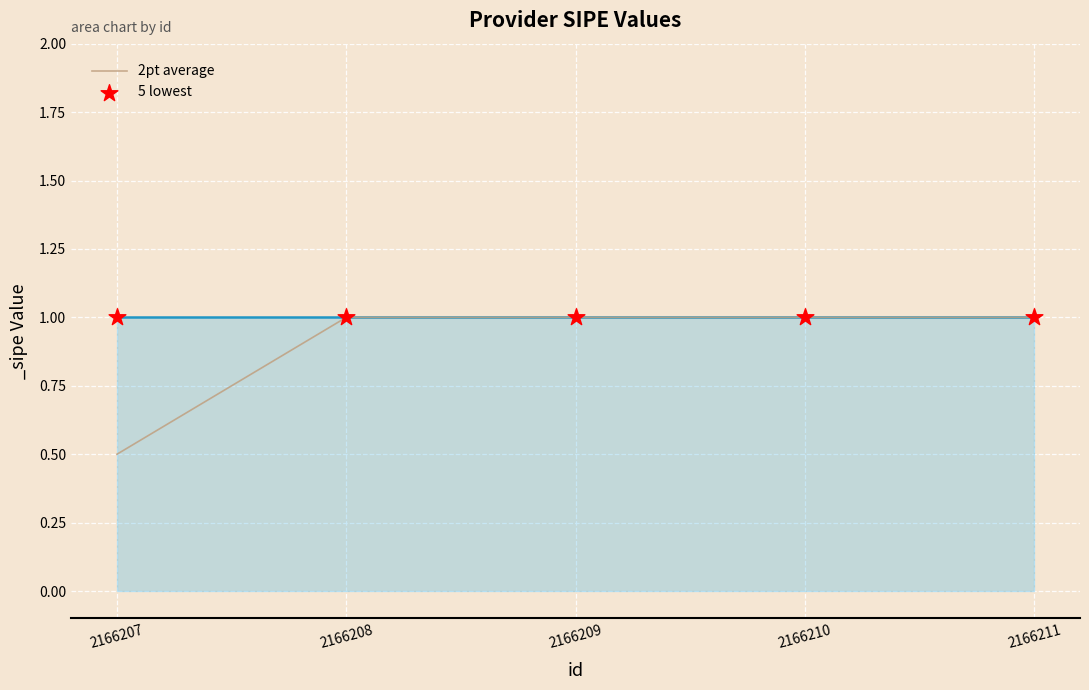

Which series has the largest total across all categories?

5 lowest